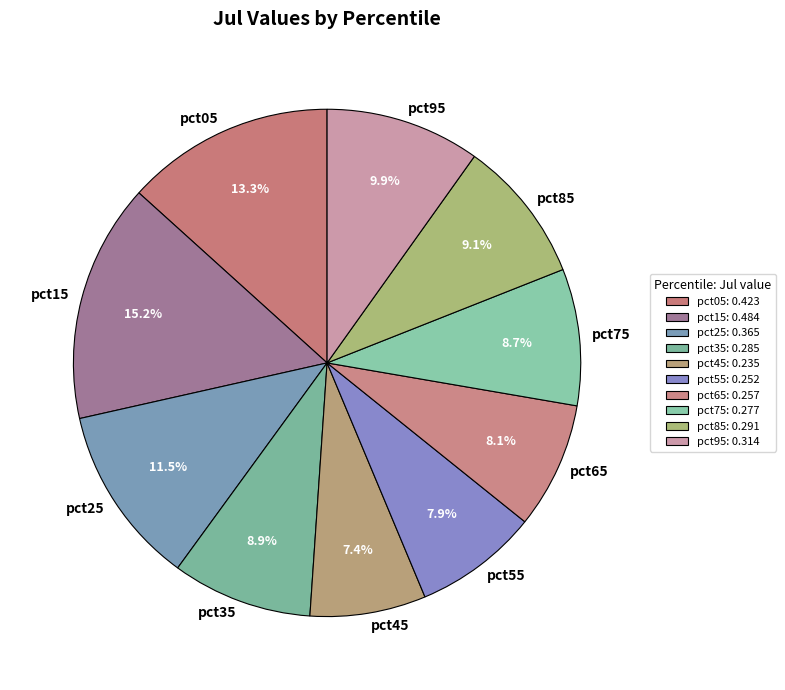

To the nearest percent, what percentage of the pie is pct75?

9%